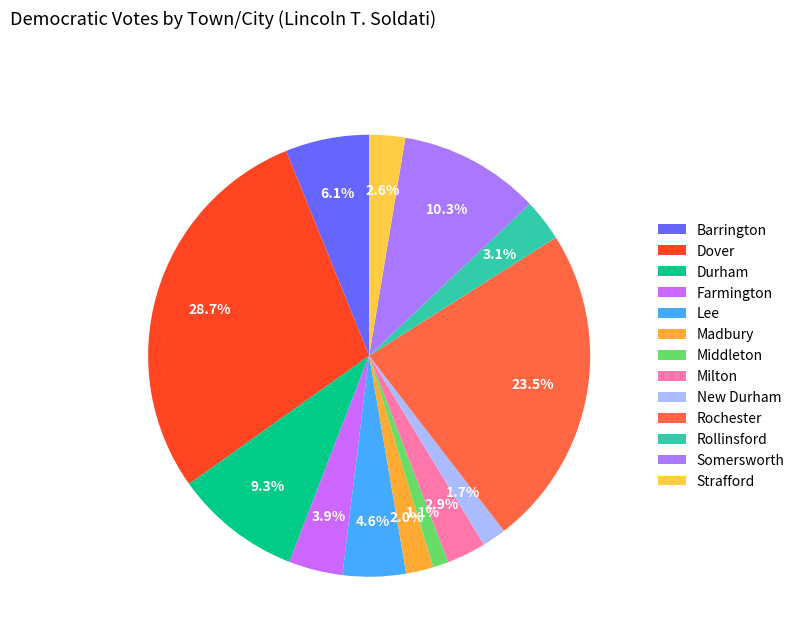

Count the number of slices in the pie.

13